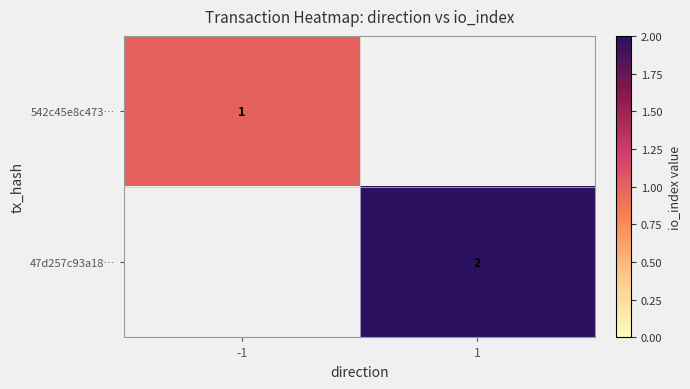

True or false: 47d257c93a18… has a value of 2 at 1.

True